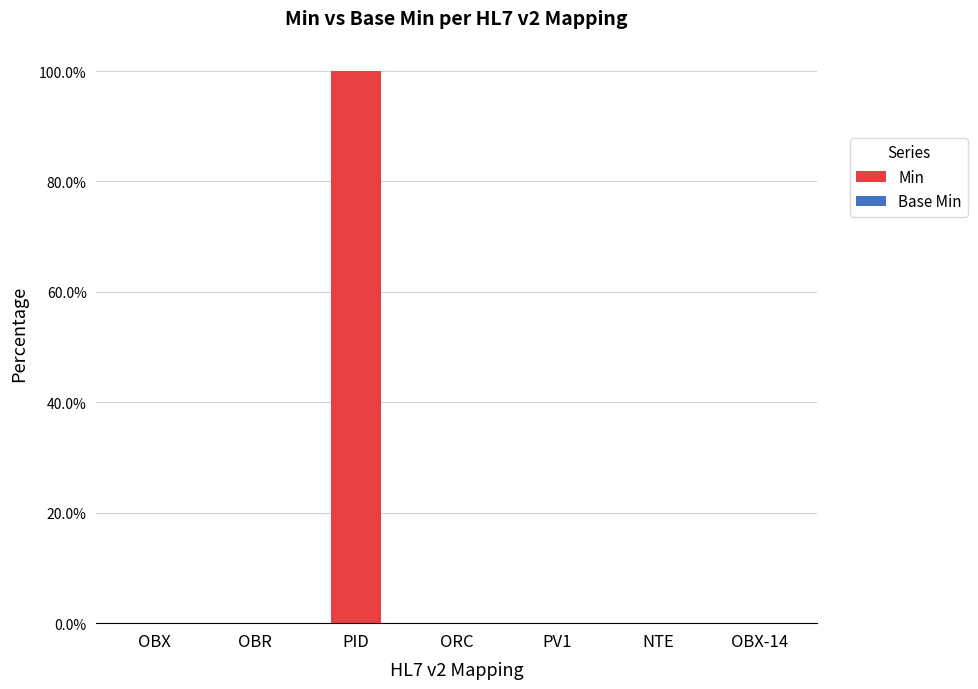

Which has a higher value, PID or OBR?

PID